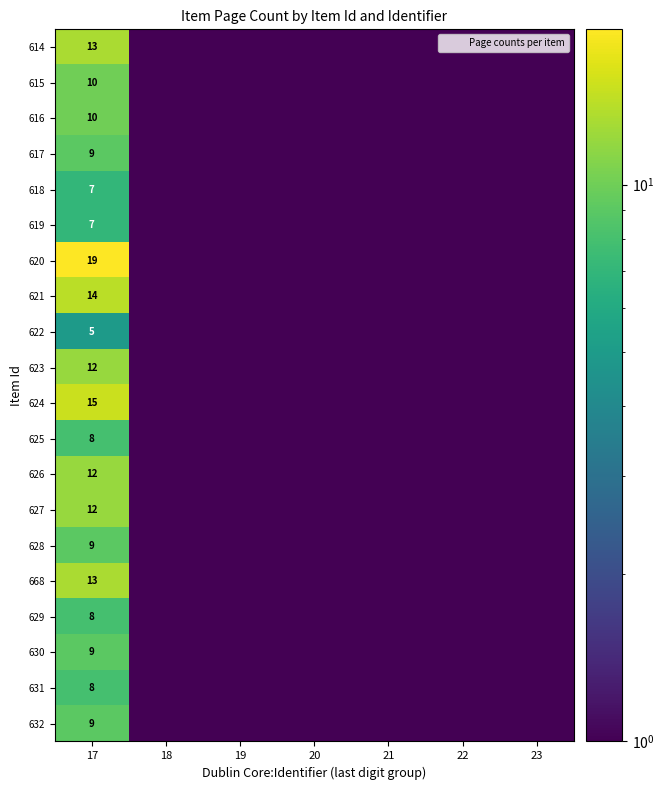

Which has a higher value, 20 or 19?

20